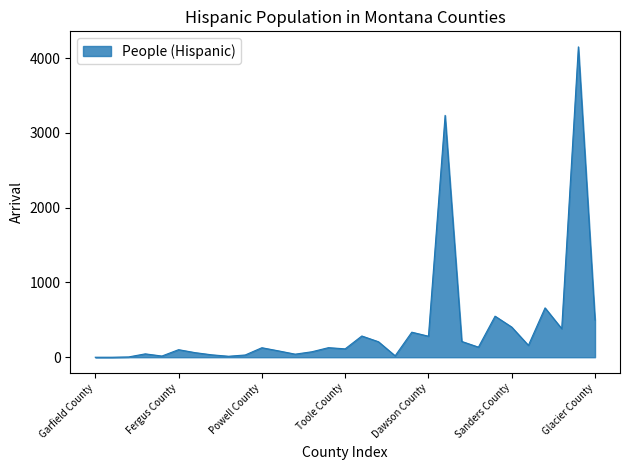

What is the greatest value displayed?

4150